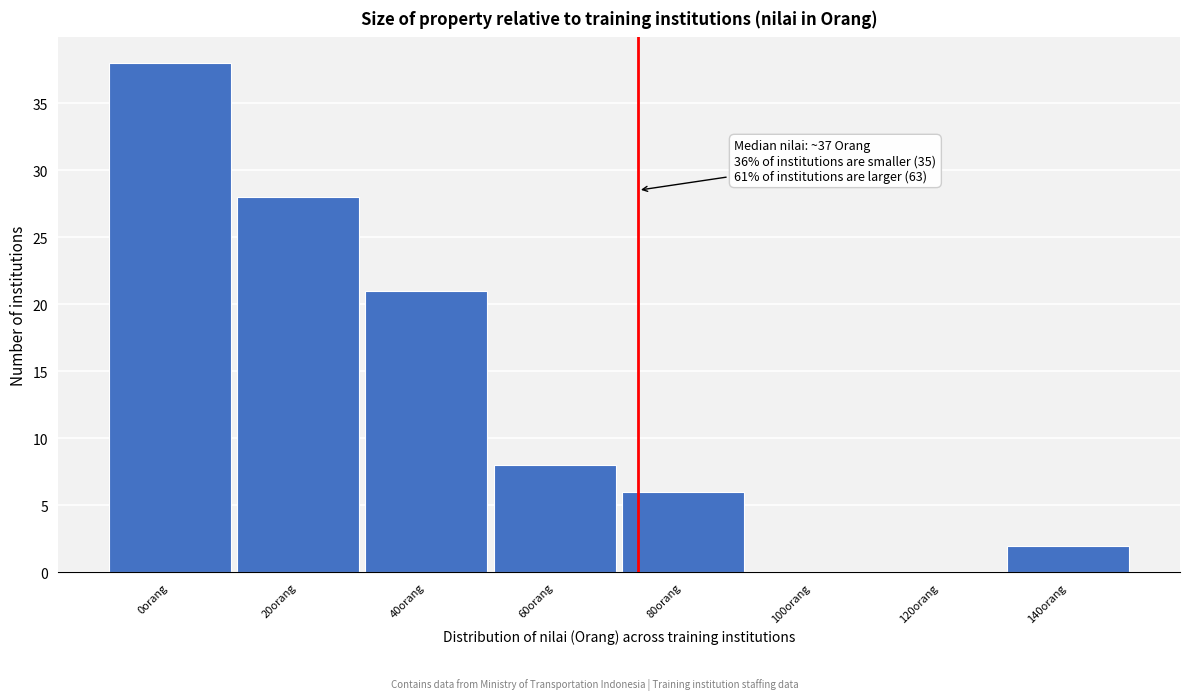

Reading left to right, transcribe all the data shown in this chart.

0orang=38	20orang=28	40orang=21	60orang=8	80orang=6	100orang=0	120orang=0	140orang=2